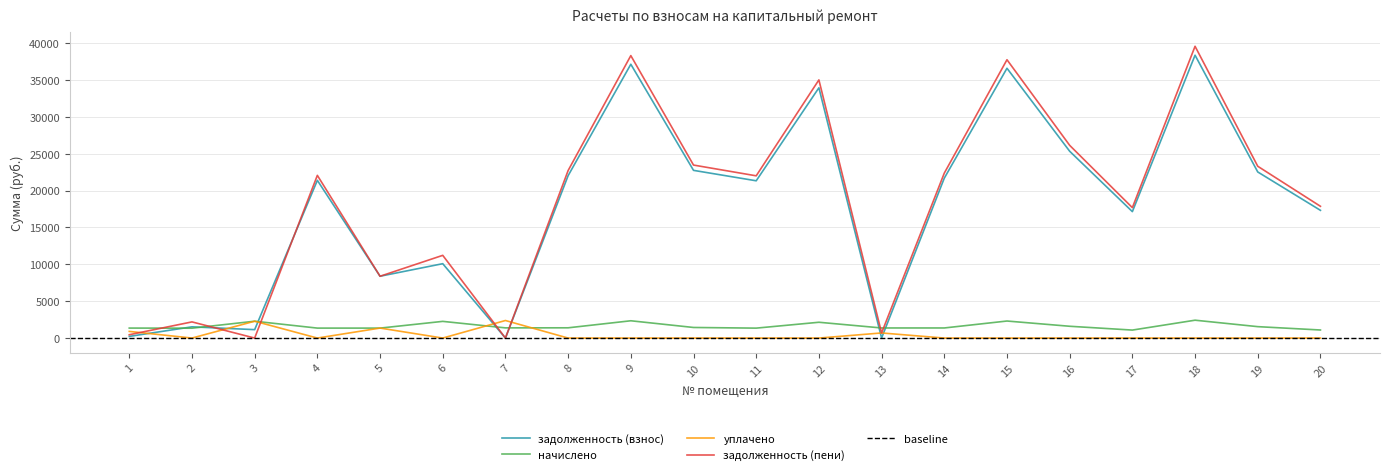

Which series has the widest spread of values?

задолженность (пени)